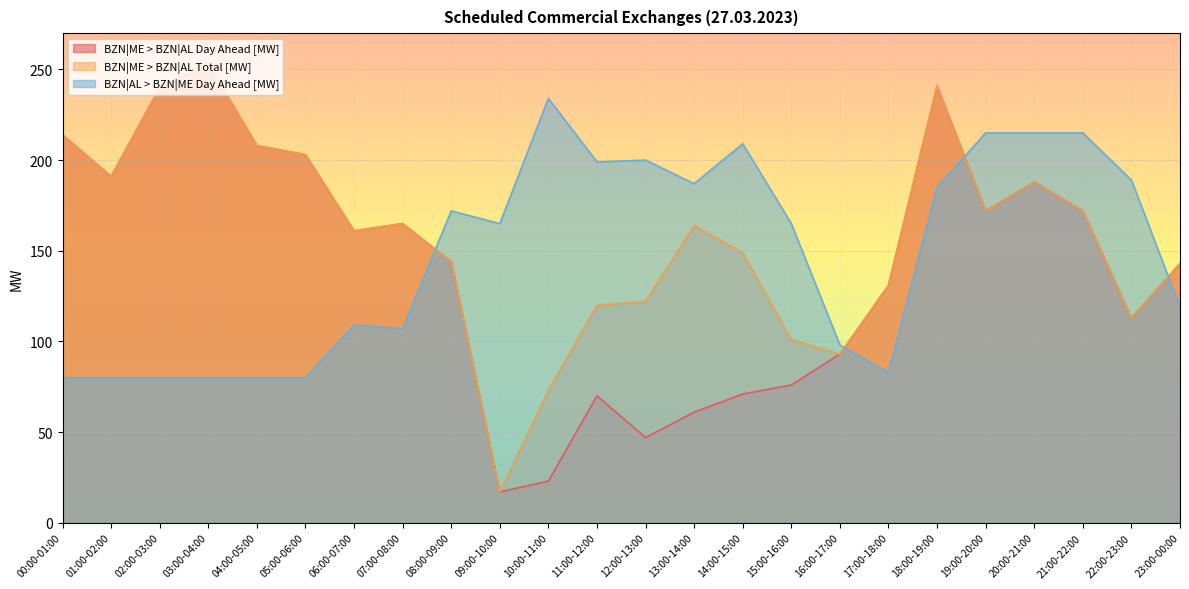

Between 01:00-02:00 and 23:00-00:00, which is larger?

01:00-02:00